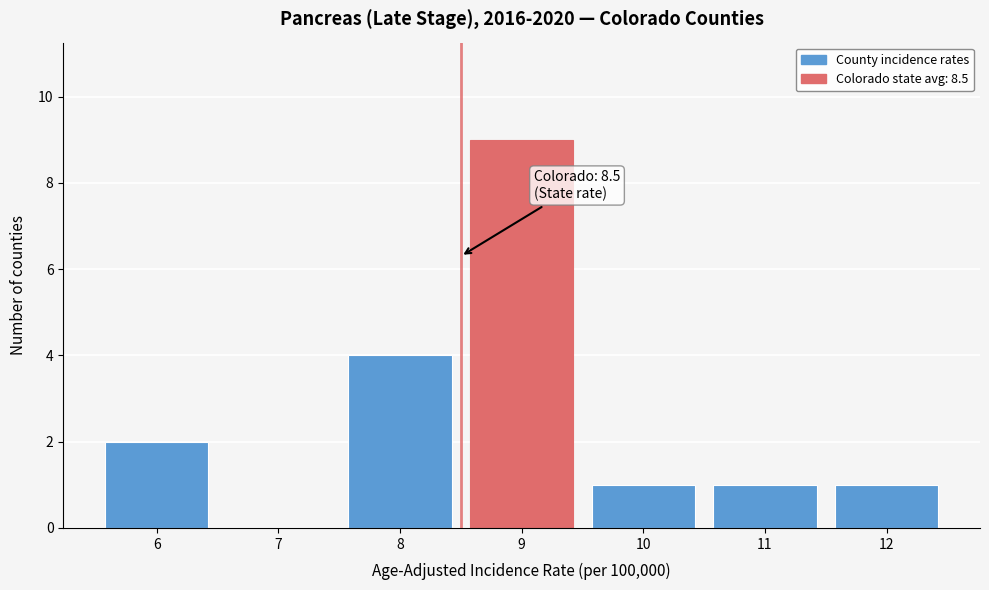

Over which range of the x-axis is the bar tallest?

8.5 to 9.5